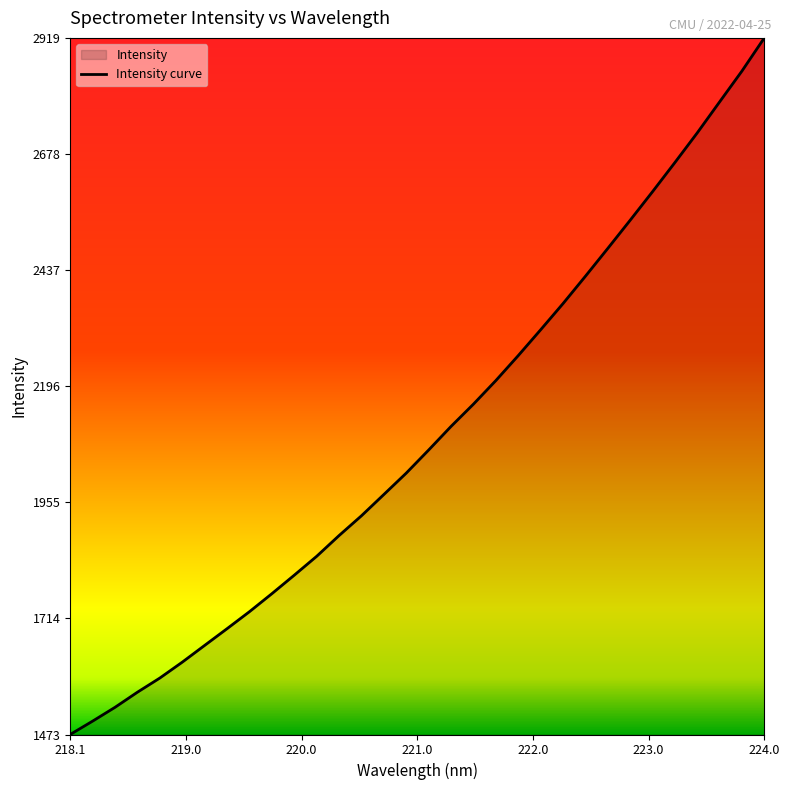

What is the difference between the maximum and minimum values?

1446.5